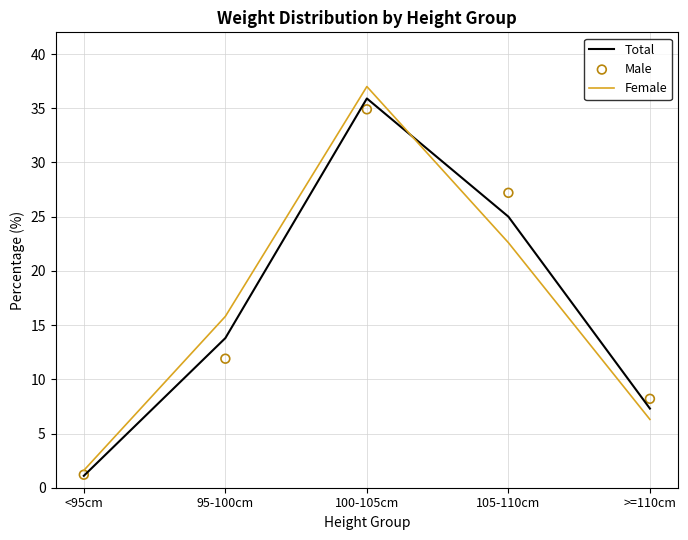

Which series contains the highest Y value?

Female